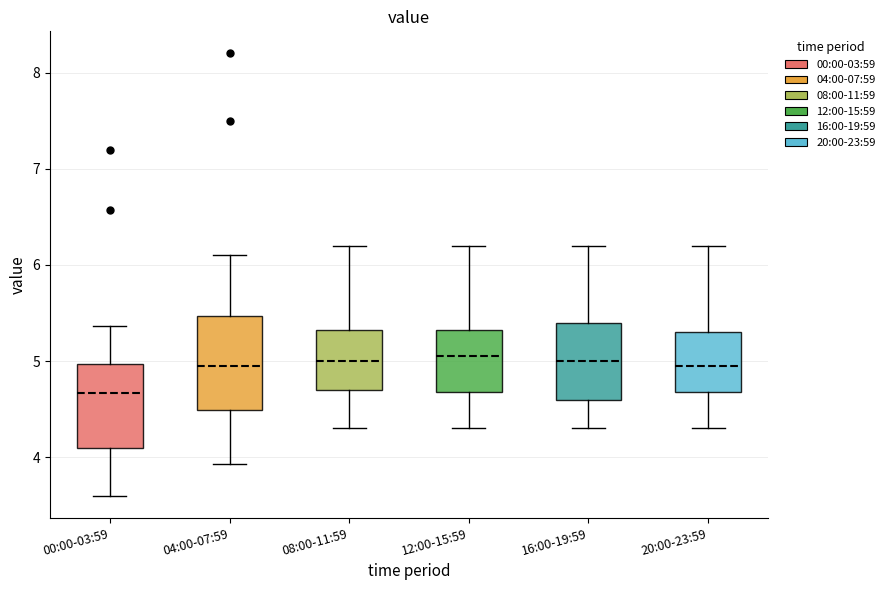

Where does the median line of the box for 12:00-15:59 sit on the y-axis? The values are not printed on the chart, so give them approximately, as read against the axis.

5.1